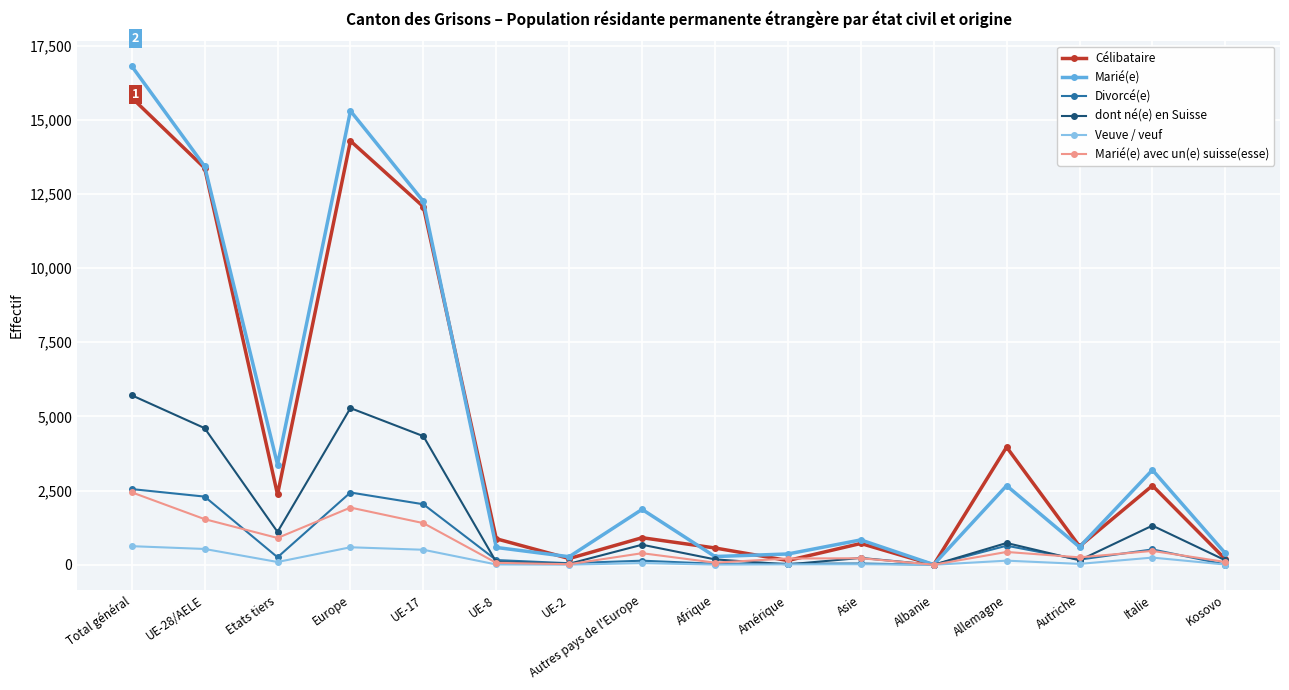

What is the difference between the Veuve / veuf values at Allemagne and UE-2?

135